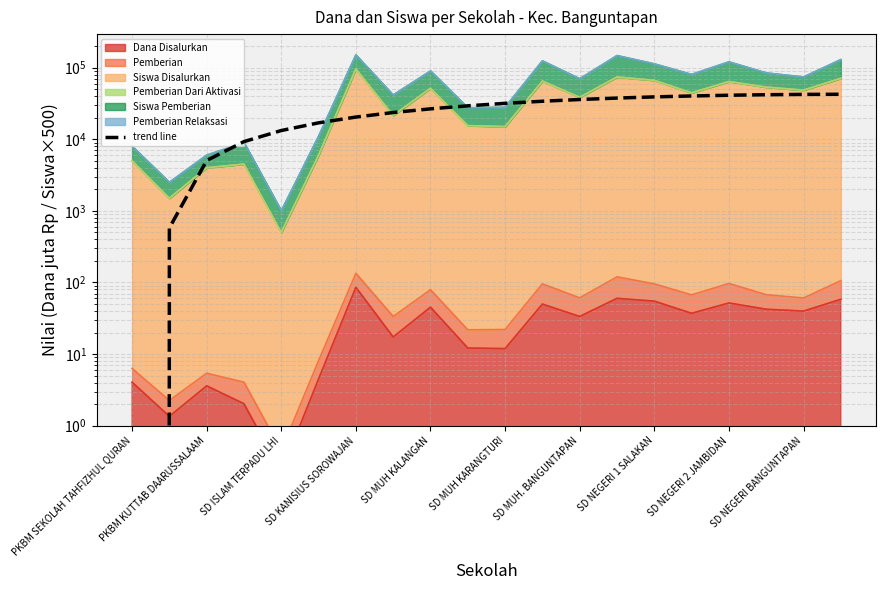

What is the difference between the maximum and minimum values?

46722.1